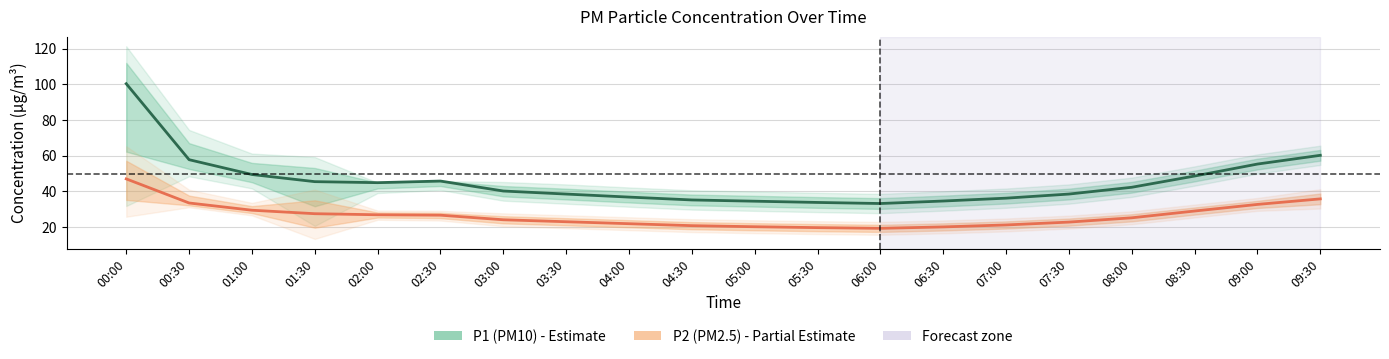

Reading right to left, transcribe all the data shown in this chart.

P1 center: 09:30=60.2	09:00=55.3	08:30=48.6	08:00=42.3	07:30=38.5	07:00=36.2	06:30=34.6	06:00=33.2	05:30=33.8	05:00=34.5	04:30=35.2	04:00=36.8	03:30=38.5	03:00=40.2	02:30=45.8	02:00=44.9	01:30=45.5	01:00=49.5	00:30=57.8	00:00=100.3
P2 center: 09:30=35.8	09:00=32.7	08:30=29.0	08:00=25.2	07:30=22.8	07:00=21.2	06:30=20.1	06:00=19.3	05:30=19.7	05:00=20.2	04:30=20.8	04:00=21.9	03:30=23.0	03:00=24.1	02:30=26.7	02:00=26.9	01:30=27.5	01:00=29.4	00:30=33.5	00:00=47.0